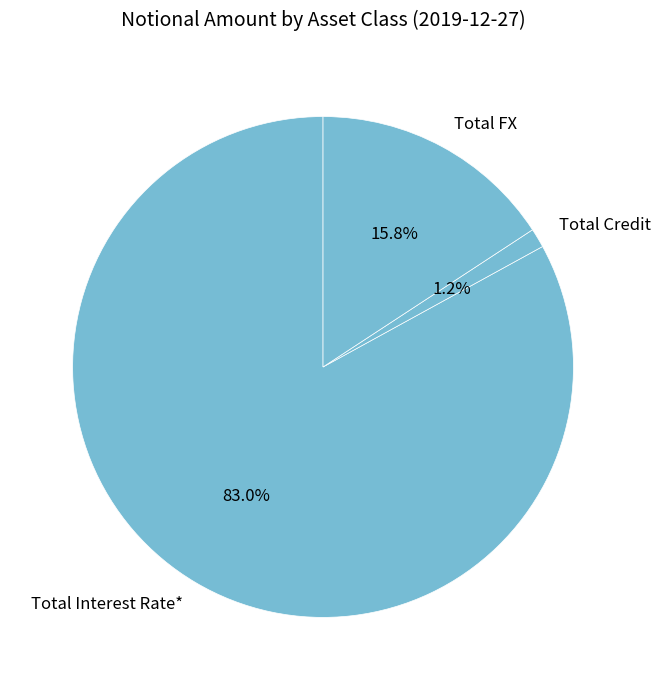

What is the largest slice in the pie chart?

Total Interest Rate*